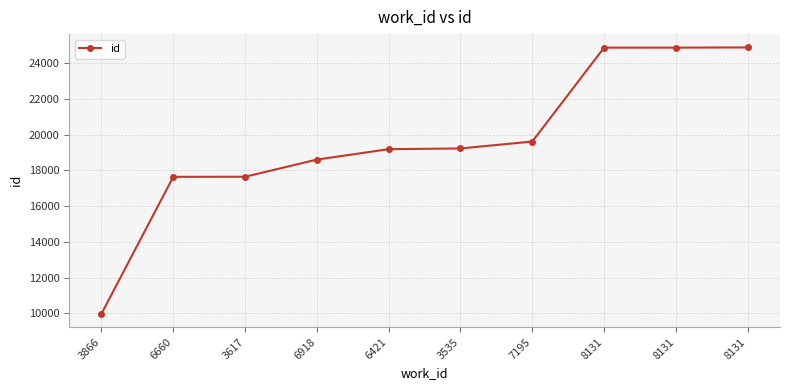

How many data points are less than 19223?

5